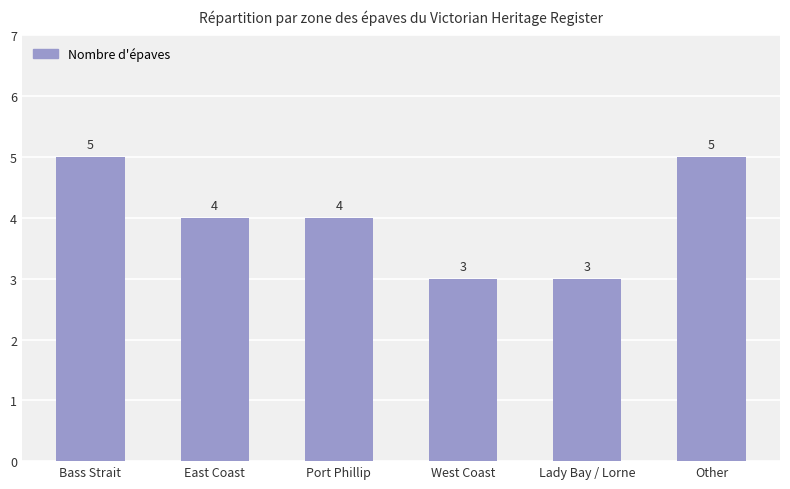

How many categories are shown in the chart?

6